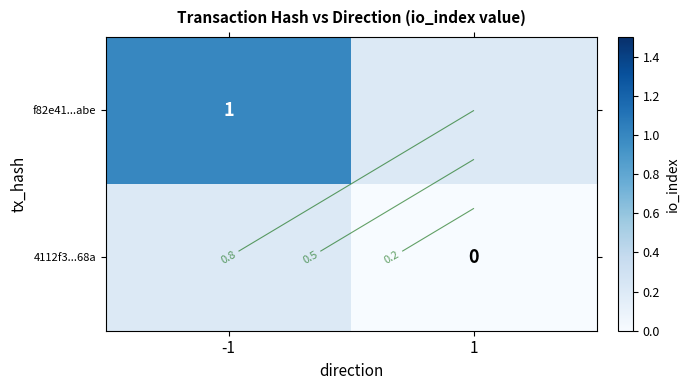

Rank the categories by f82e41...abe value from highest to lowest.

-1, 1